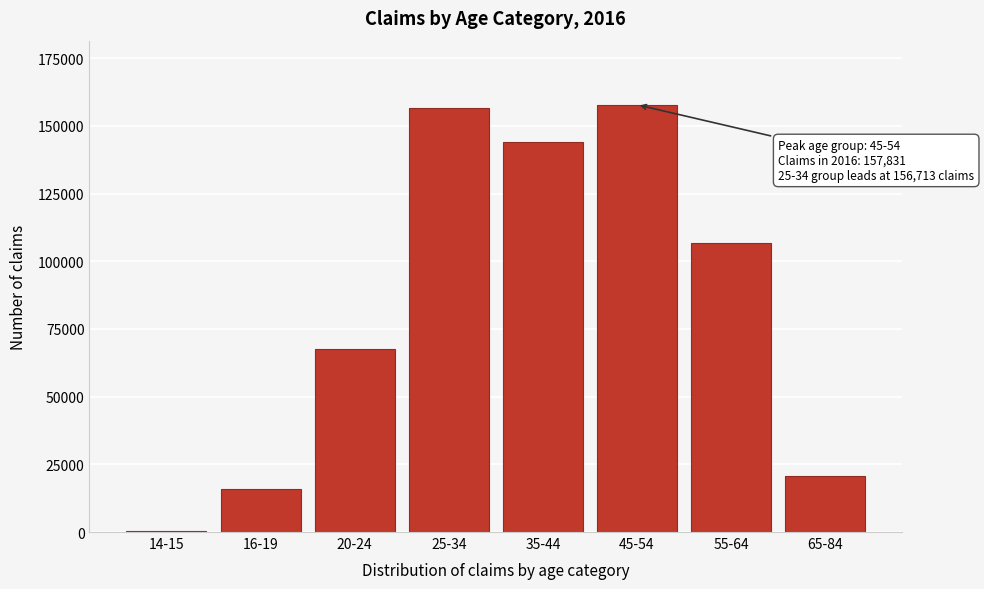

Reading left to right, list all the values displayed in this chart.

14-15=199	16-19=15797	20-24=67665	25-34=156713	35-44=143934	45-54=157831	55-64=106811	65-84=20698